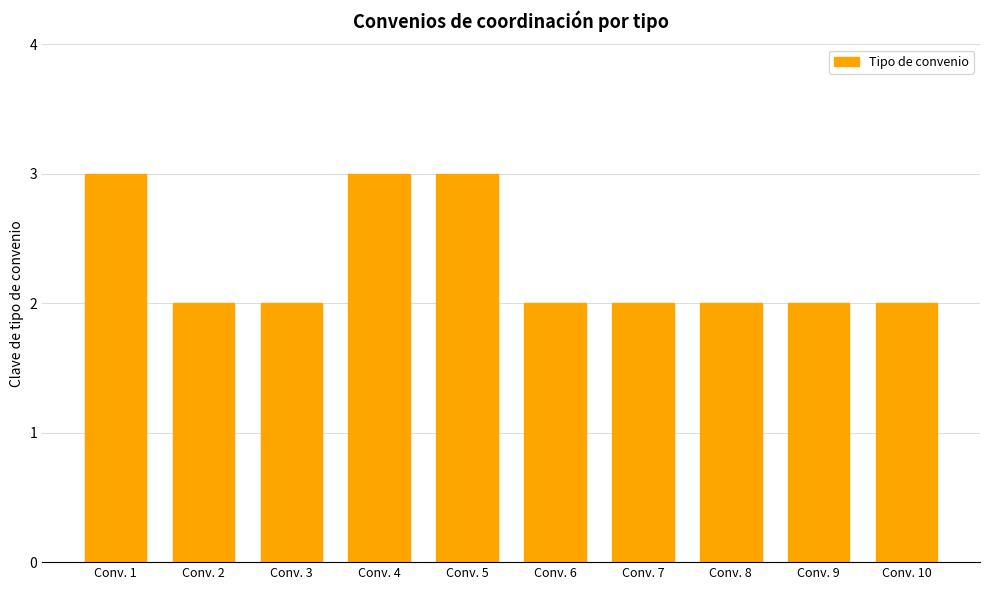

Does the chart contain stacked bars?

No